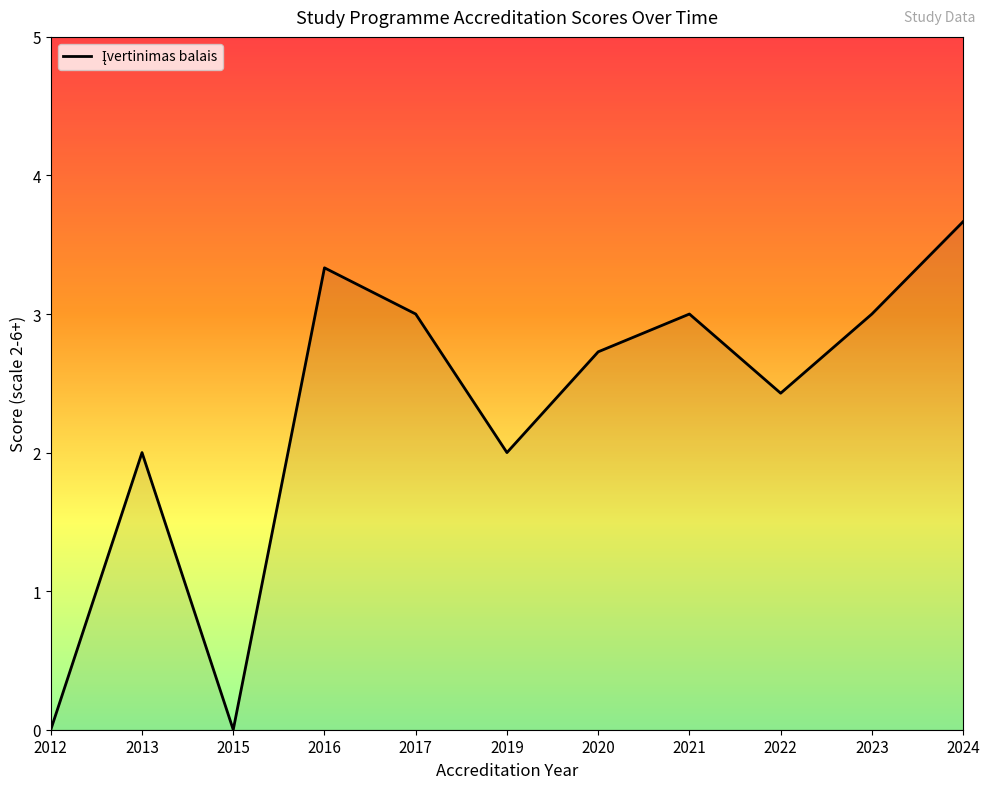

What value does the data have at 2024?

3.7